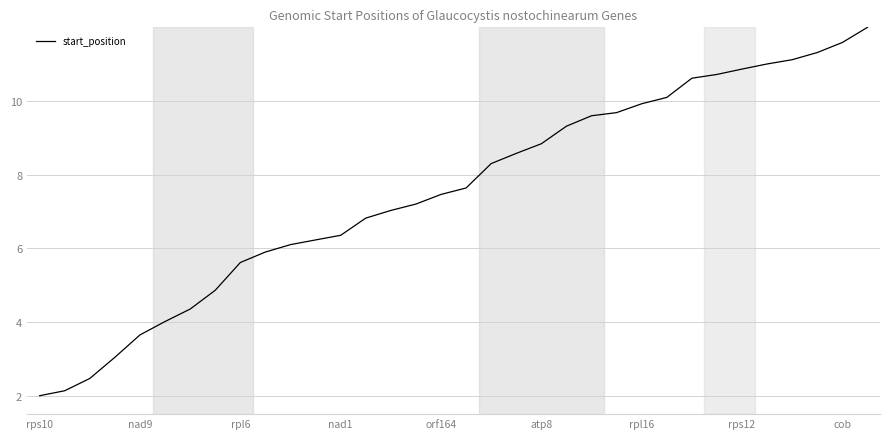

What is the maximum value shown in the chart?

12.0